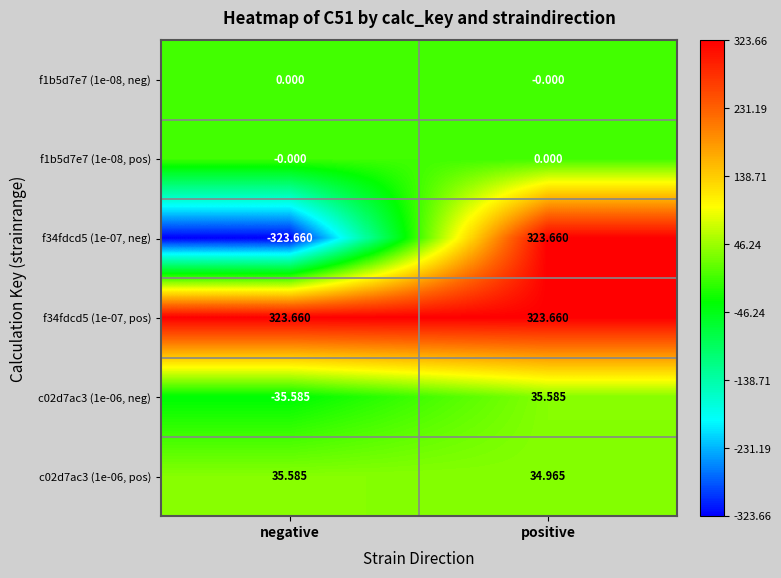

At which label is c02d7ac3 (1e-06, pos) closest to 35?

positive